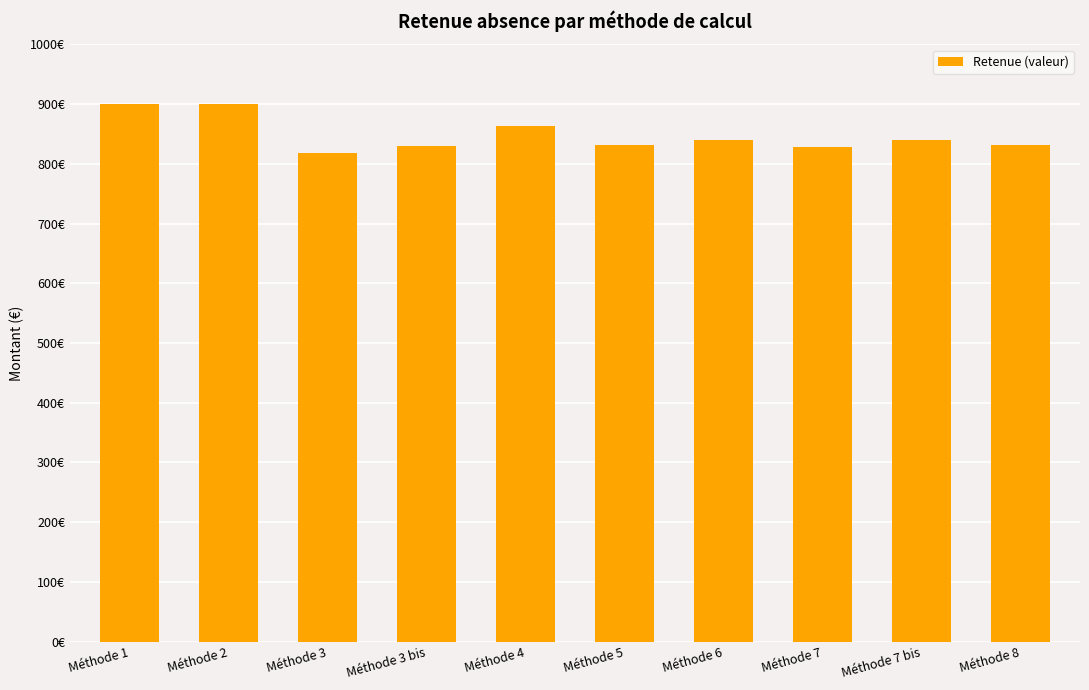

Does the chart contain any negative values?

No